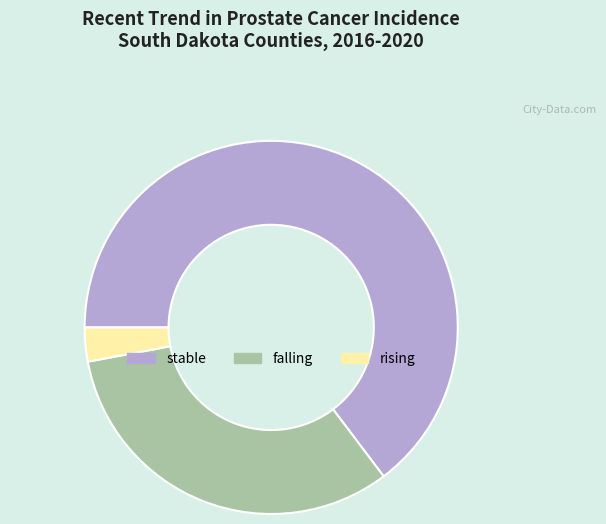

Which category has the smallest portion of the pie?

rising